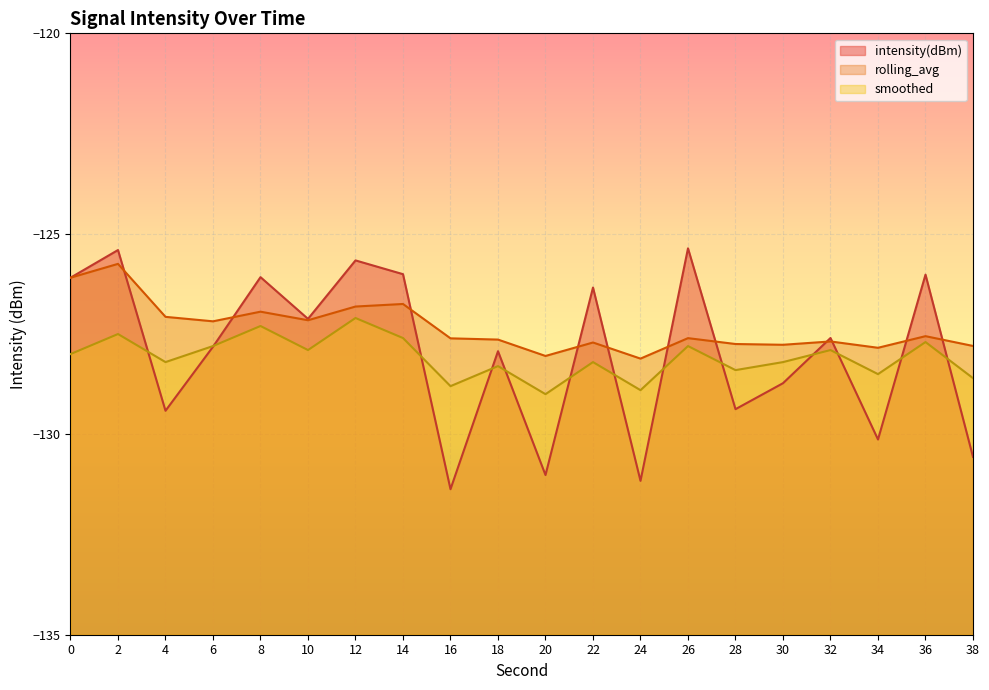

Reading right to left, extract all data points from this chart.

intensity(dBm): -130.6	-126.0	-130.1	-127.6	-128.7	-129.4	-125.4	-131.2	-126.3	-131.0	-127.9	-131.4	-126.0	-125.7	-127.1	-126.1	-127.8	-129.4	-125.4	-126.1
rolling_avg: -127.8	-127.6	-127.8	-127.7	-127.8	-127.7	-127.6	-128.1	-127.7	-128.0	-127.6	-127.6	-126.8	-126.8	-127.2	-126.9	-127.2	-127.1	-125.8	-126.1
smoothed: -128.6	-127.7	-128.5	-127.9	-128.2	-128.4	-127.8	-128.9	-128.2	-129.0	-128.3	-128.8	-127.6	-127.1	-127.9	-127.3	-127.8	-128.2	-127.5	-128.0